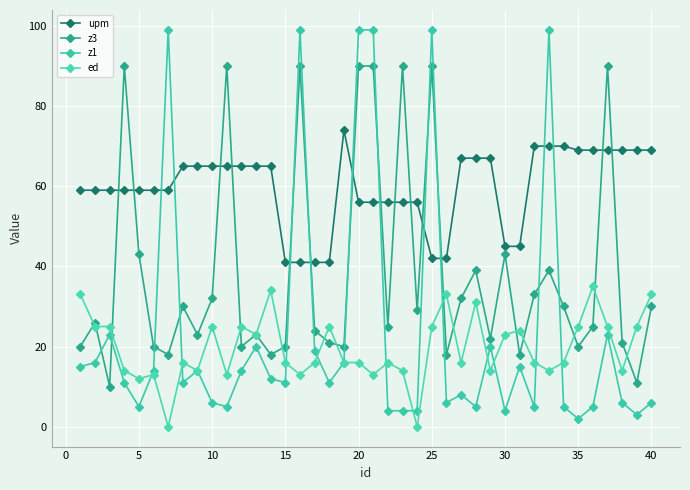

What are all the series names shown in the legend?

upm, z3, z1, ed